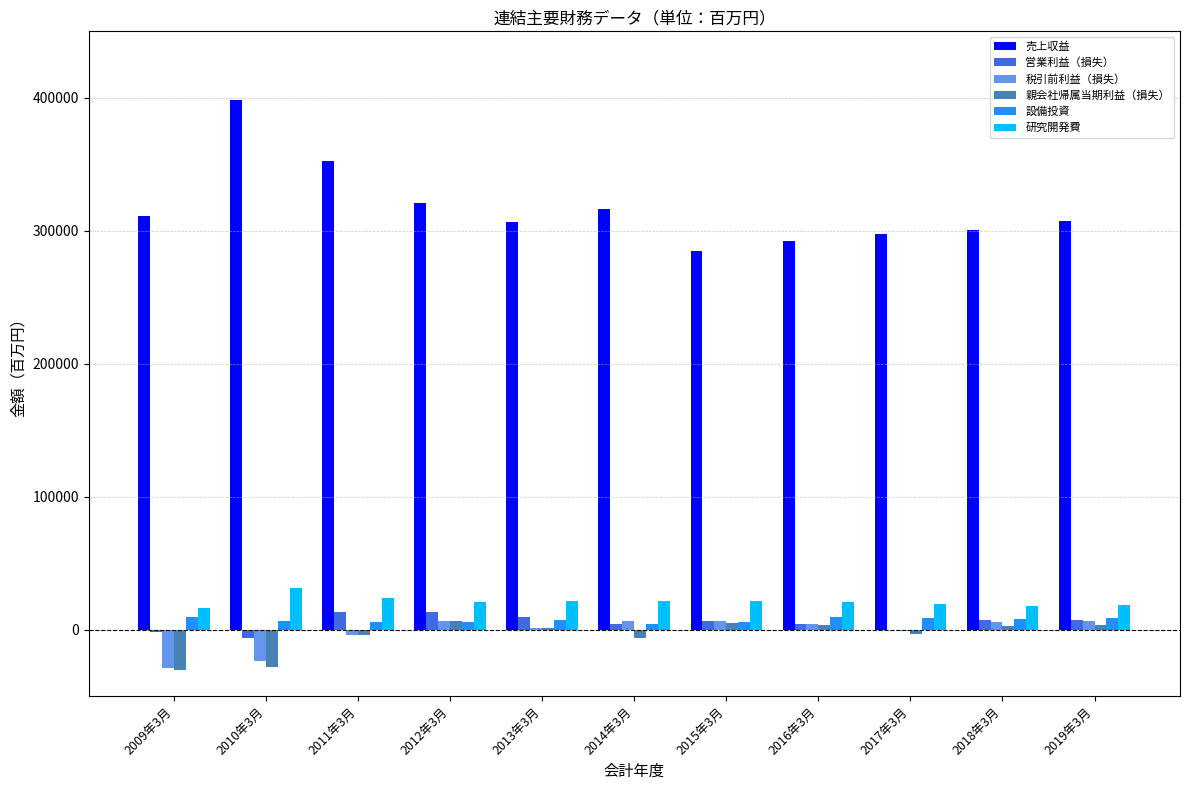

What is the greatest value displayed?

398663